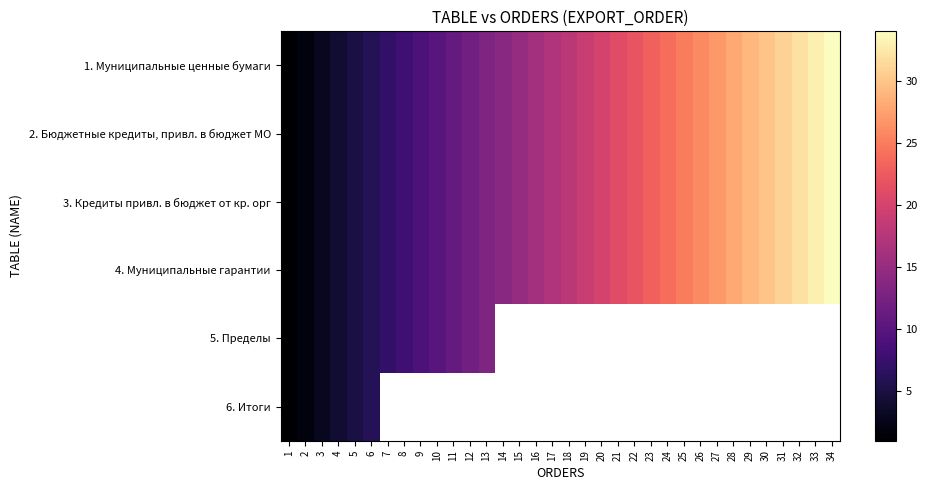

Rank the series by their maximum value, from highest to lowest.

1. Муниципальные ценные бумаги, 2. Бюджетные кредиты, привл. в бюджет МО, 3. Кредиты привл. в бюджет от кр. орг, 4. Муниципальные гарантии, 5. Пределы, 6. Итоги